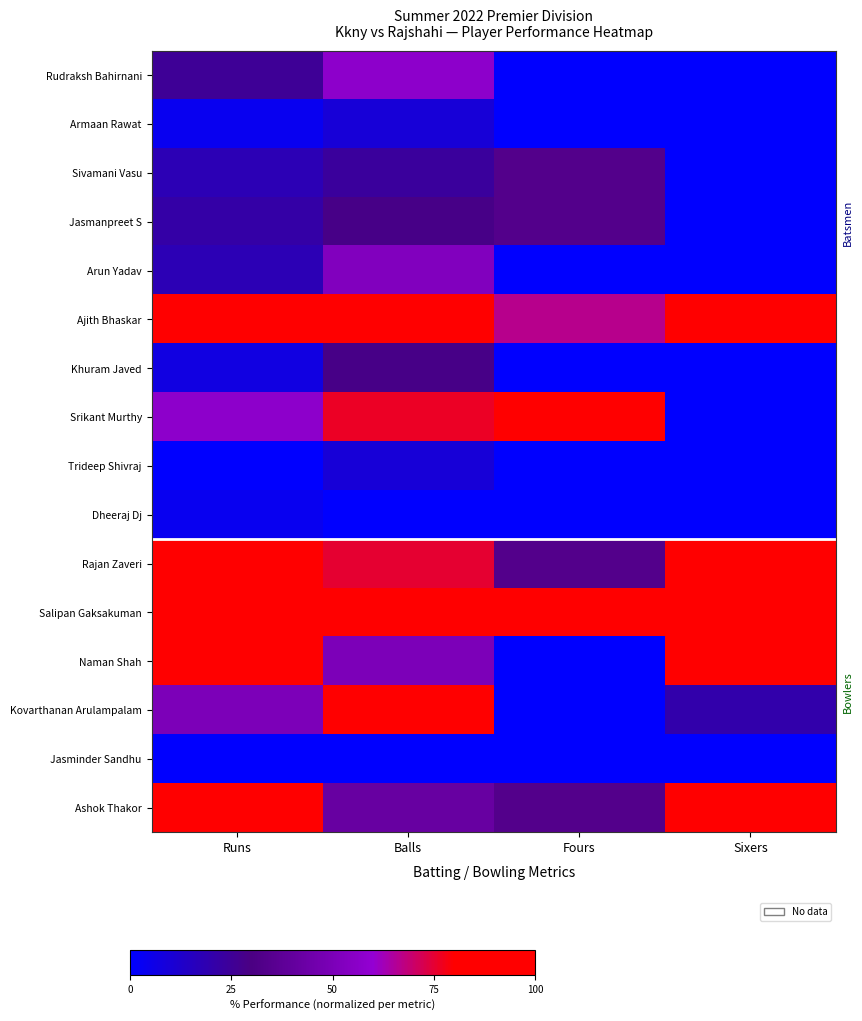

Between Balls and Sixers, which series saw the biggest shift?

Kovarthanan Arulampalam